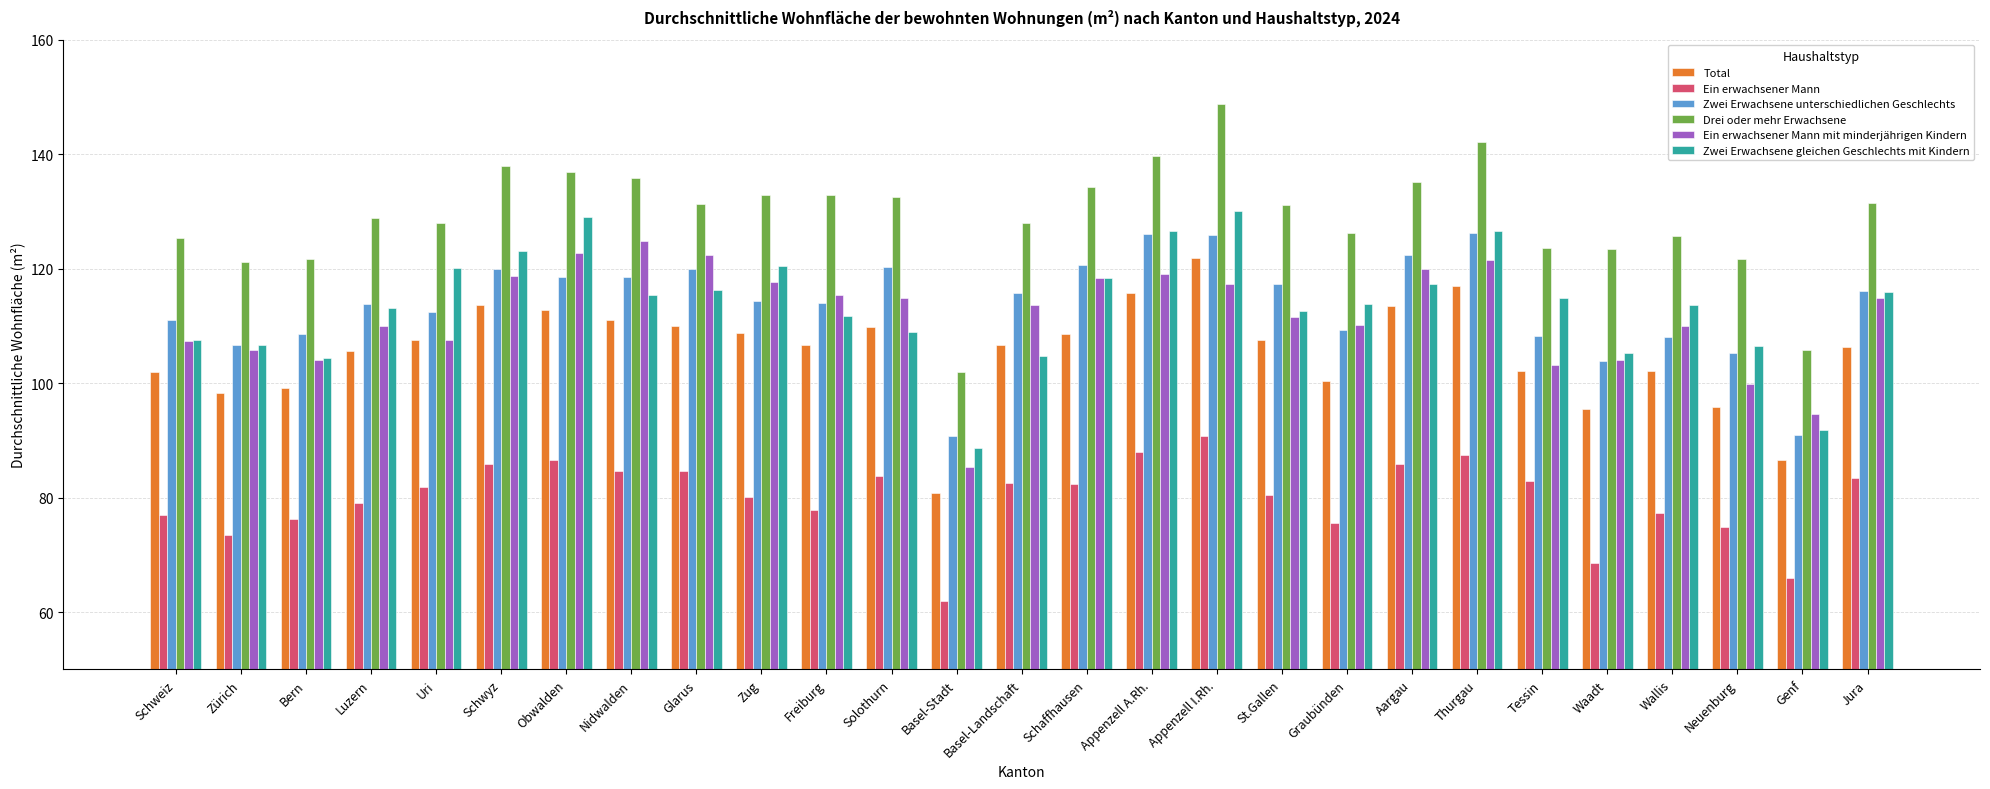

What is the value of the Zwei Erwachsene unterschiedlichen Geschlechts bar at the 10th from the left?

114.4